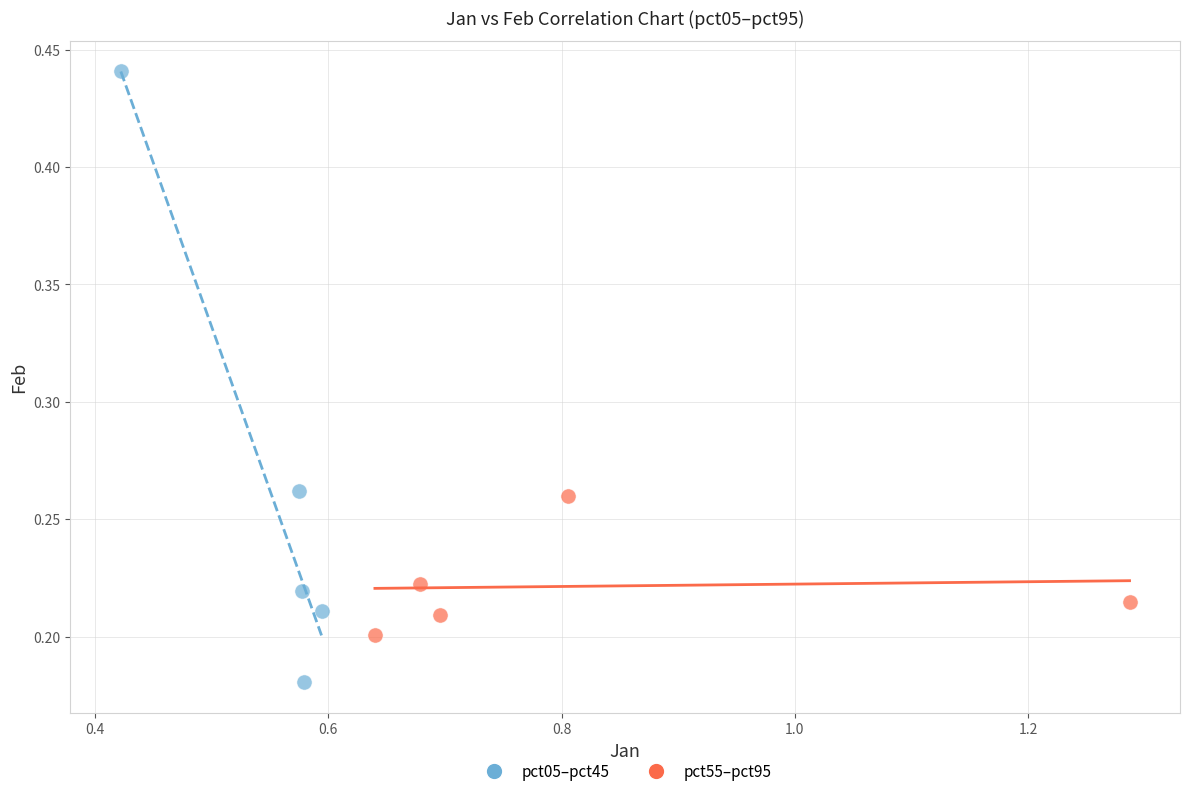

Which series has the largest Y range (max minus min)?

pct05–pct45